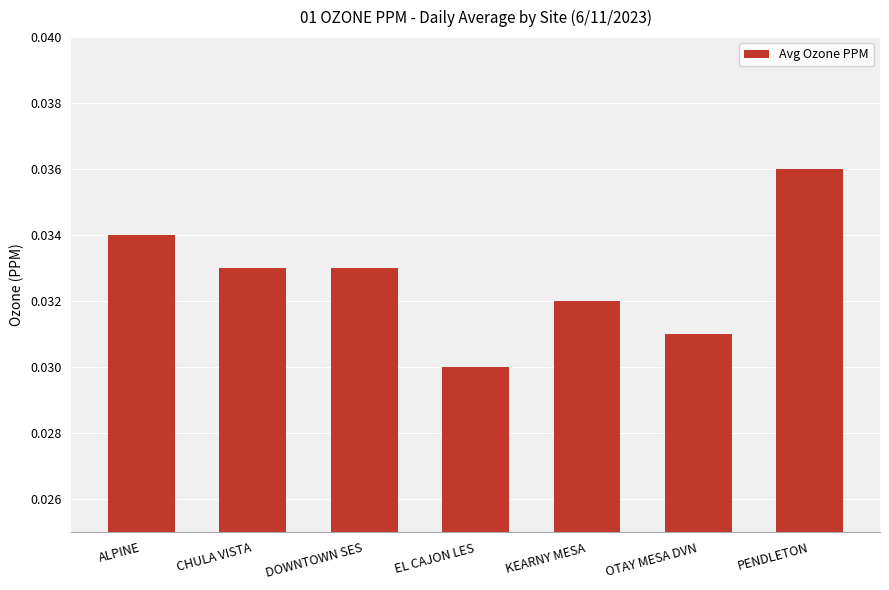

What position from the left is EL CAJON LES?

4